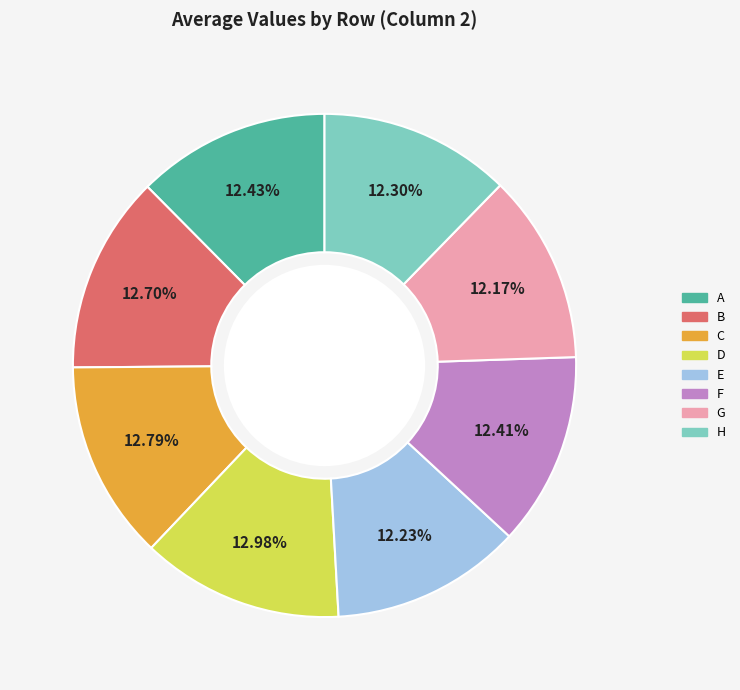

Is the sum of C and D greater than half?

No